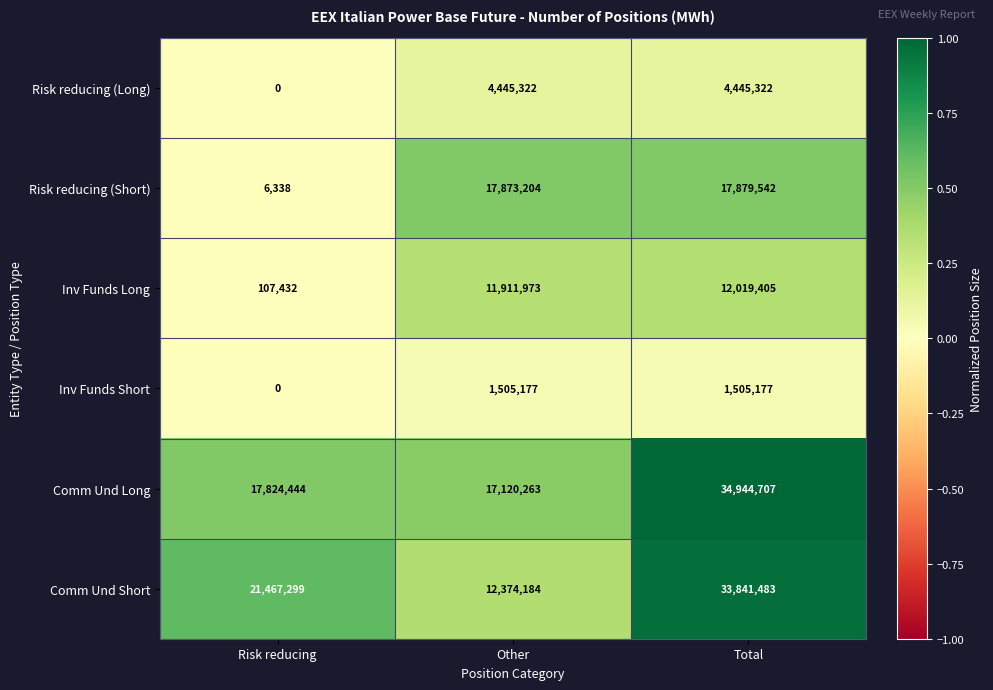

List the labels in order of Comm Und Long value, largest first.

Total, Risk reducing, Other